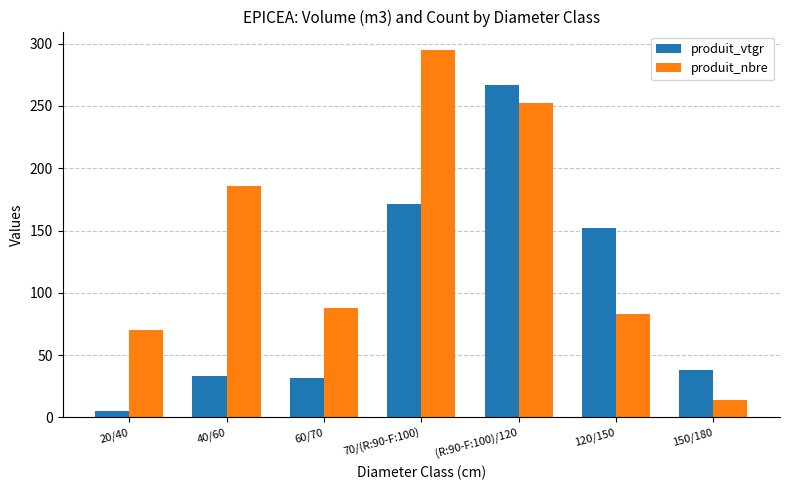

What is the difference between the maximum and minimum values in the produit_vtgr series?

262.5